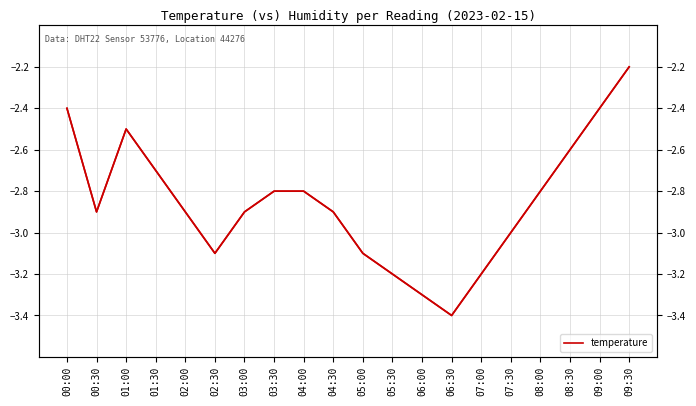

What is the label of the 16th point from the left?

07:30